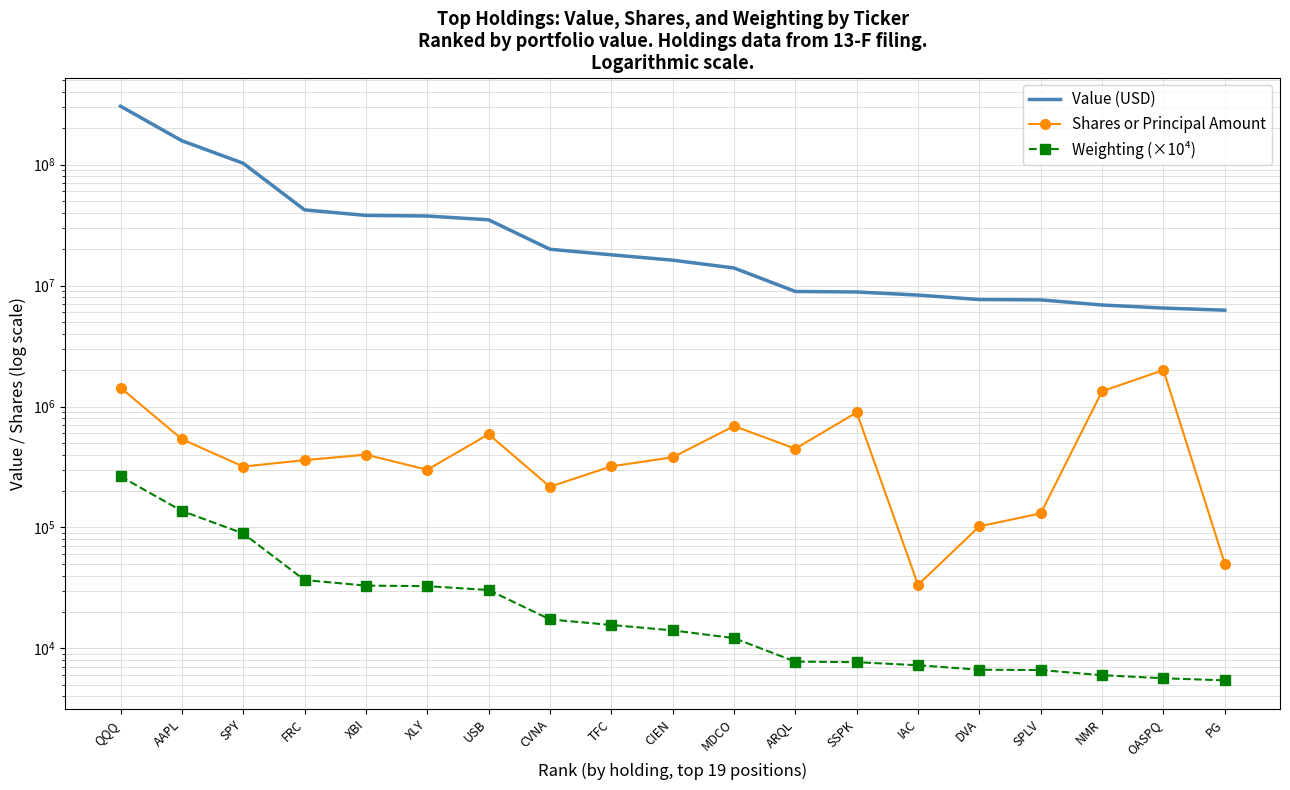

Rank the series by their maximum value, from lowest to highest.

Weighting (×10⁴), Shares or Principal Amount, Value (USD)